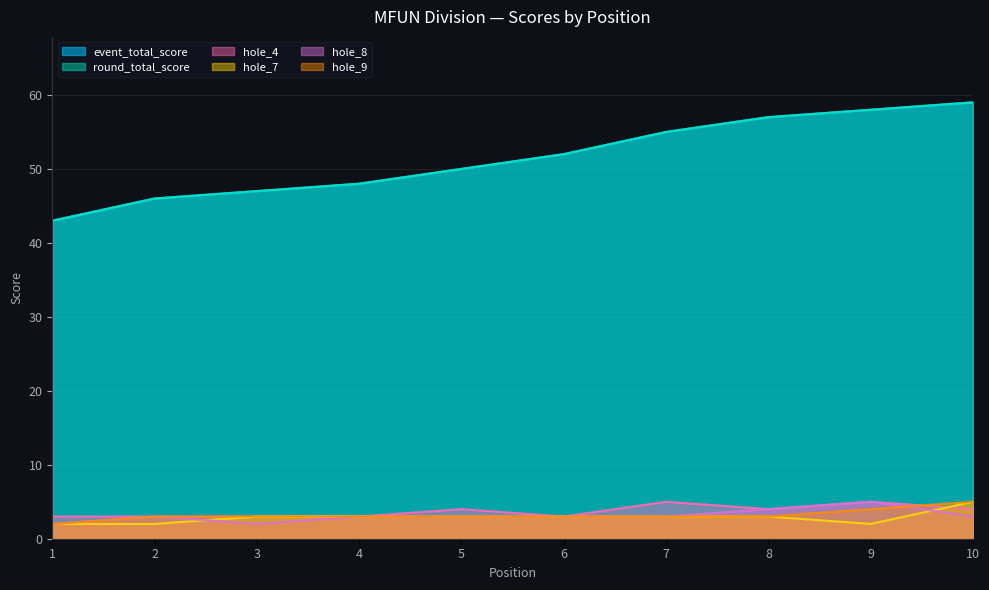

True or false: event_total_score and hole_7 intersect in this chart.

False